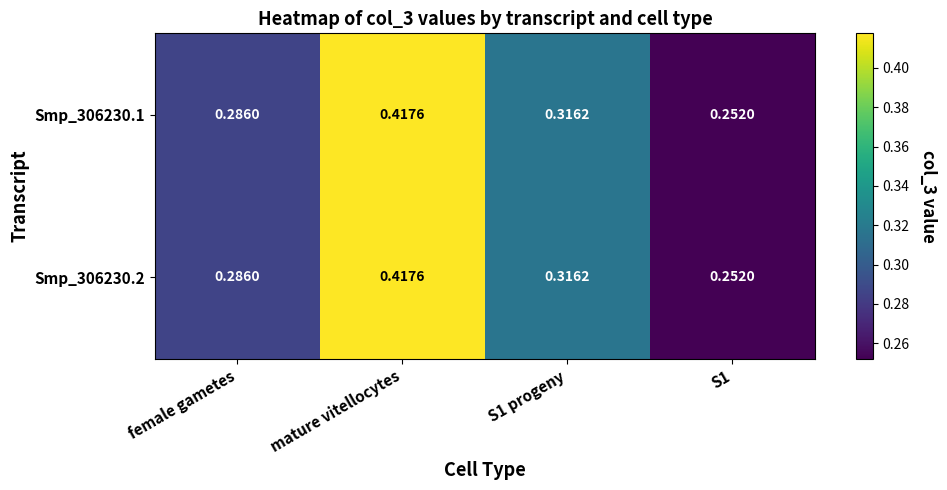

Is the value of Smp_306230.2 at S1 progeny greater than the value of Smp_306230.1 at mature vitellocytes?

No